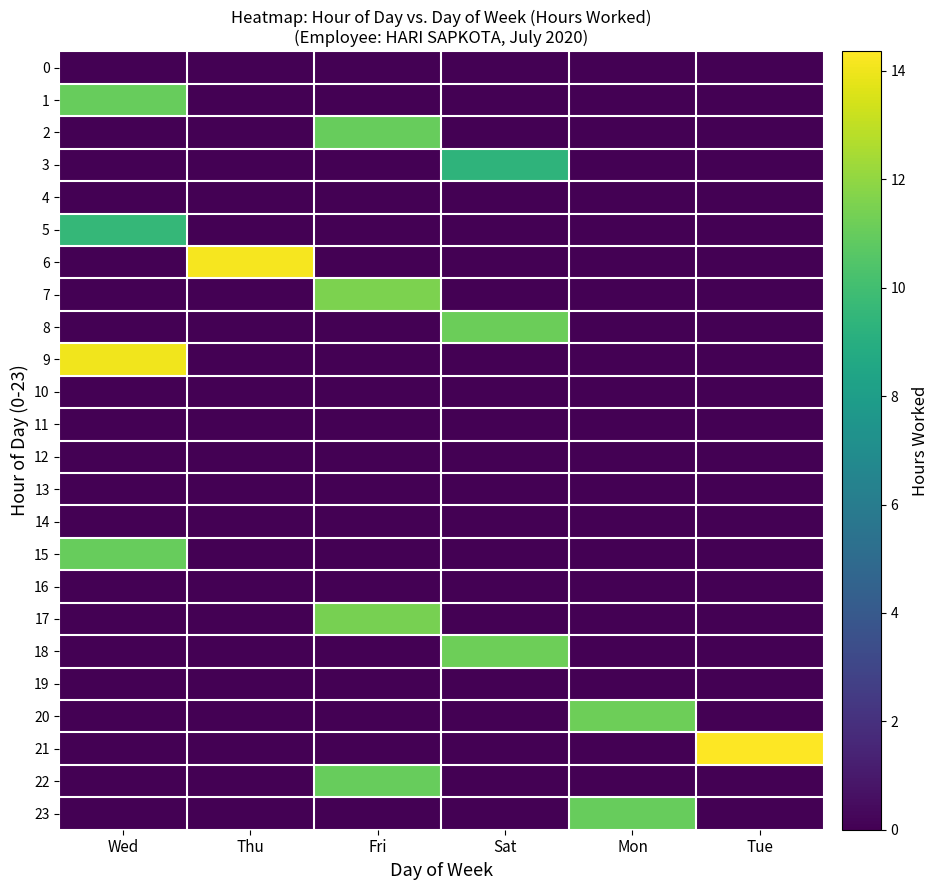

Rank the series by their maximum value, from lowest to highest.

0, 4, 10, 11, 12, 13, 14, 16, 19, 3, 5, 1, 22, 23, 15, 2, 8, 18, 20, 17, 7, 9, 6, 21